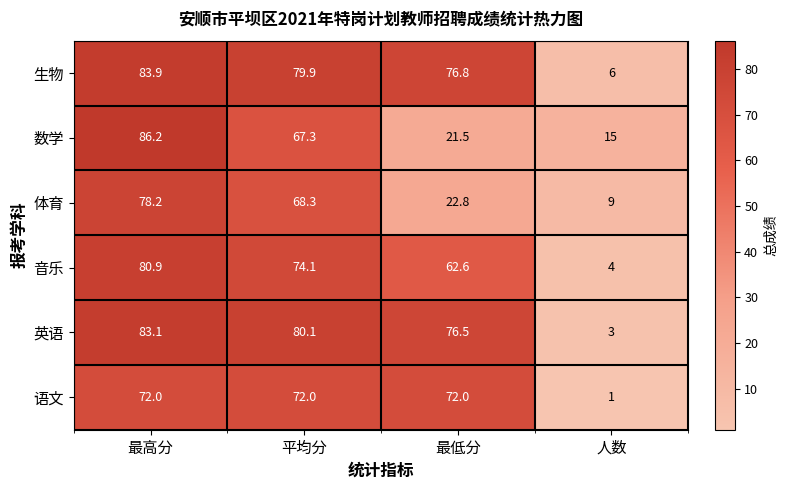

Is it true that 数学 equals 21.5 at 最低分?

True